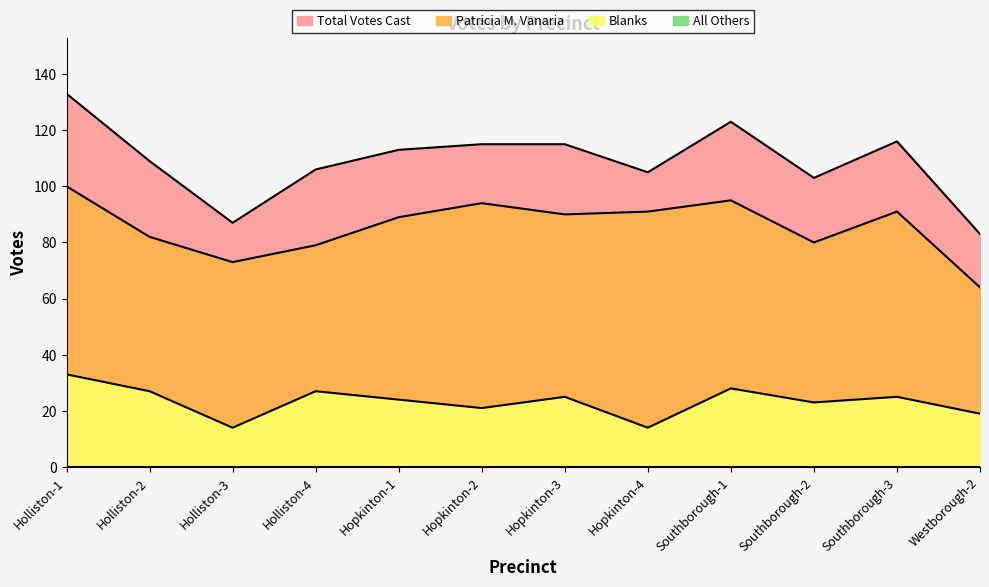

Where does the Patricia M. Vanaria series first go above 90?

Holliston-1